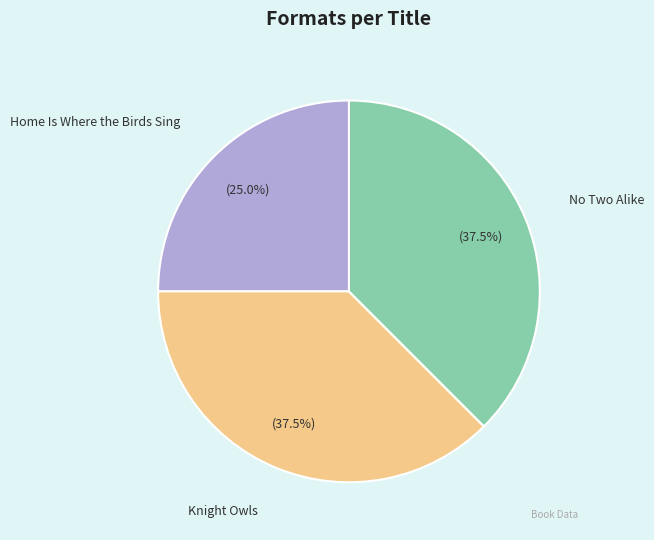

What is the smallest slice in the pie chart?

Home Is Where the Birds Sing